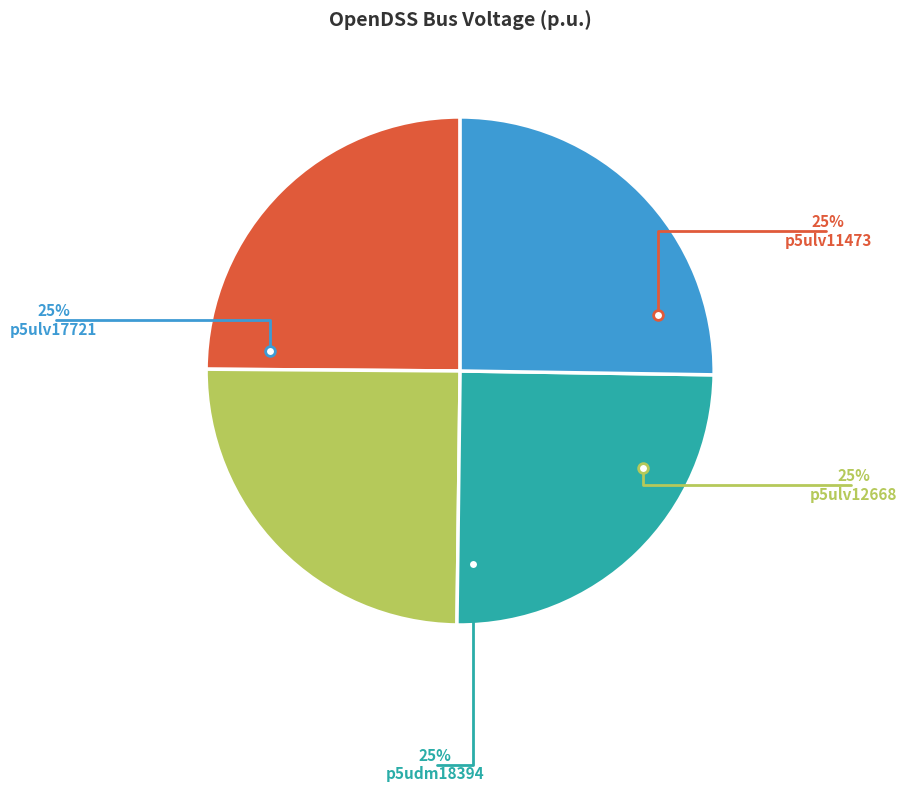

To the nearest percent, what is the average slice percentage?

25%